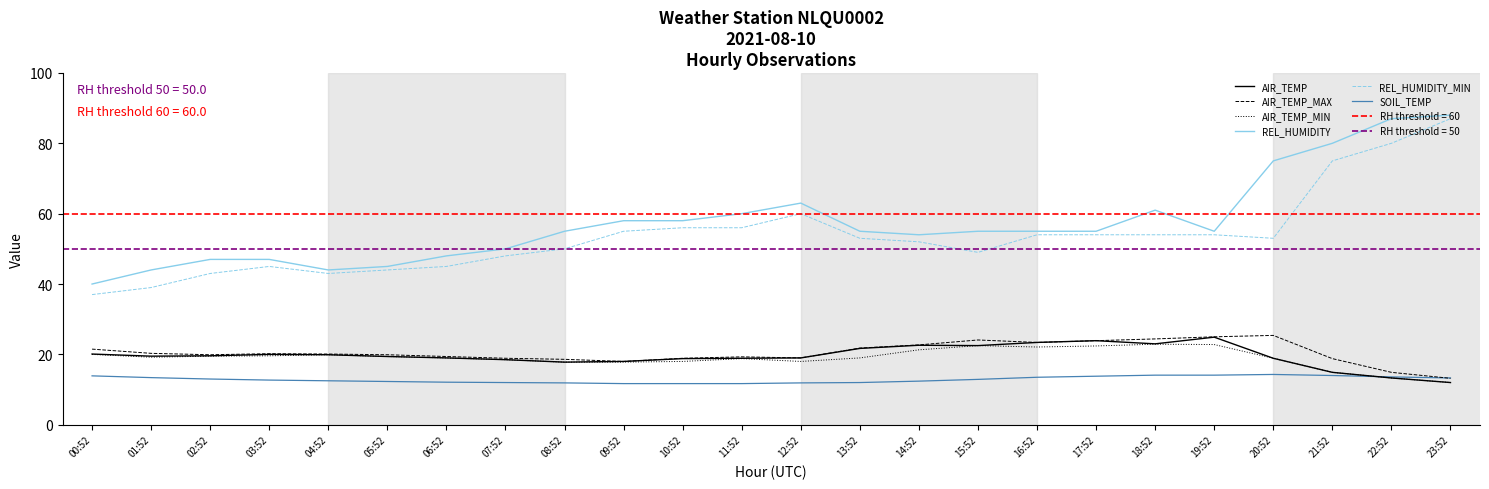

True or false: REL_HUMIDITY_MIN has a value of 12.6 at 14:52.

False